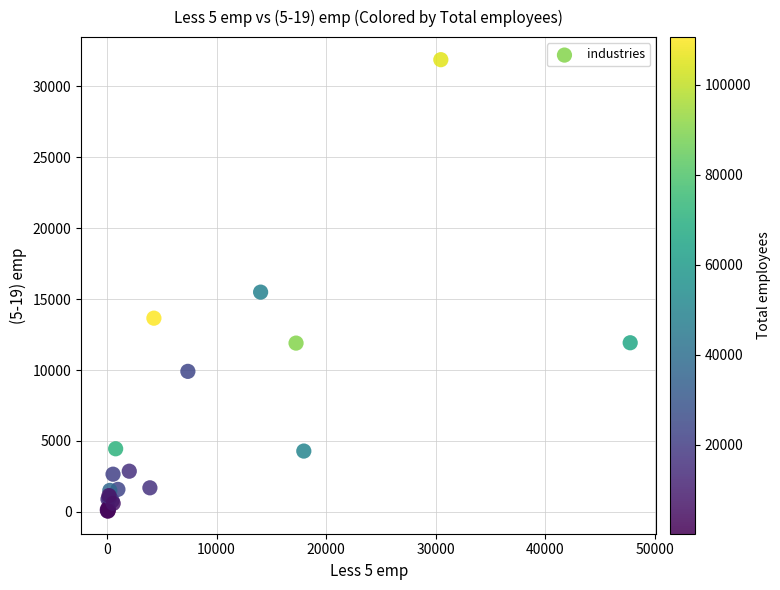

What Y value in the scatter plot is closest to 15968?

15495